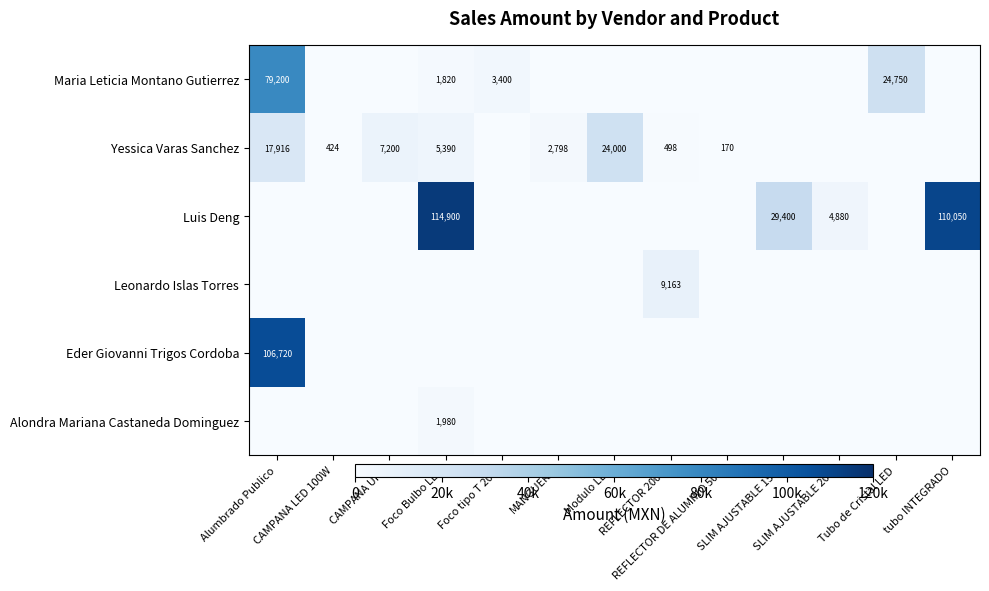

Between CAMPANA LED 100W and Tubo de Cristal LED, which is larger?

Tubo de Cristal LED